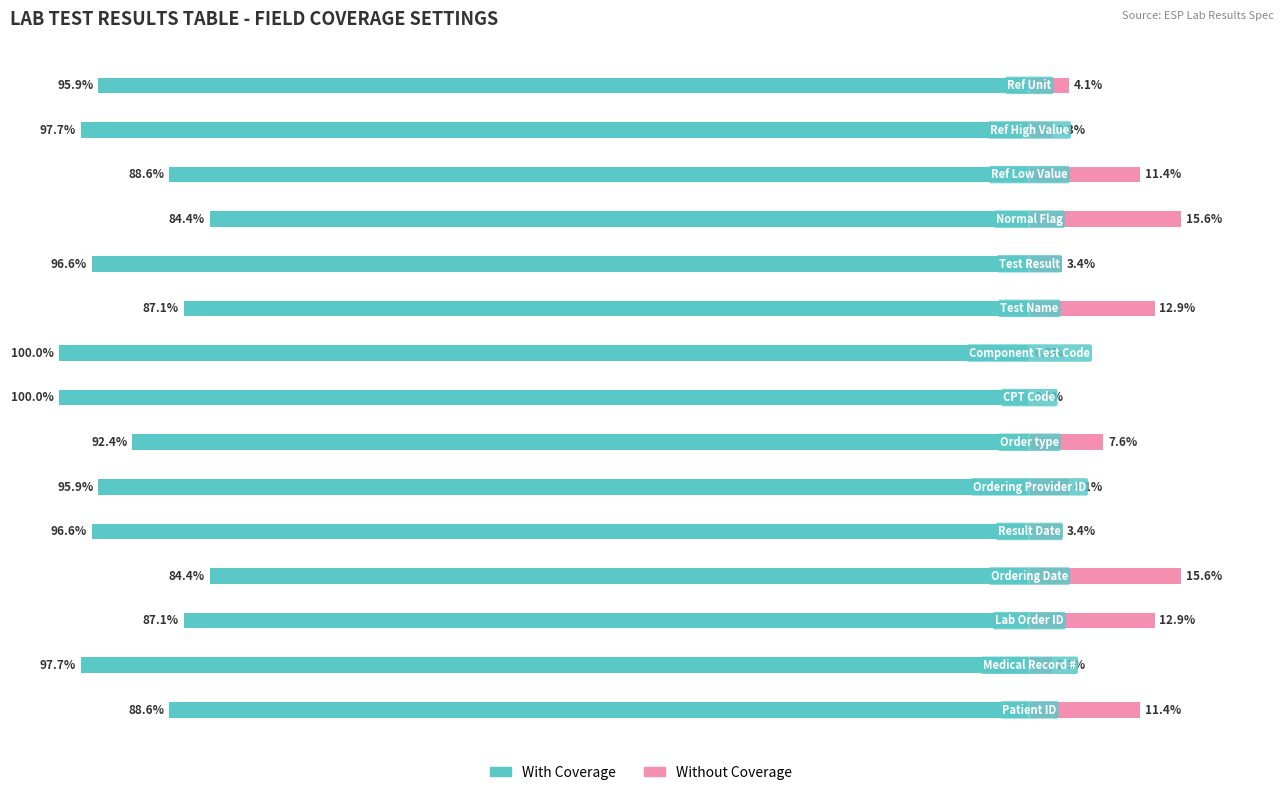

List the labels in order of Without Coverage value, largest first.

3, 11, 2, 9, 0, 12, 6, 5, 14, 4, 10, 1, 13, 7, 8